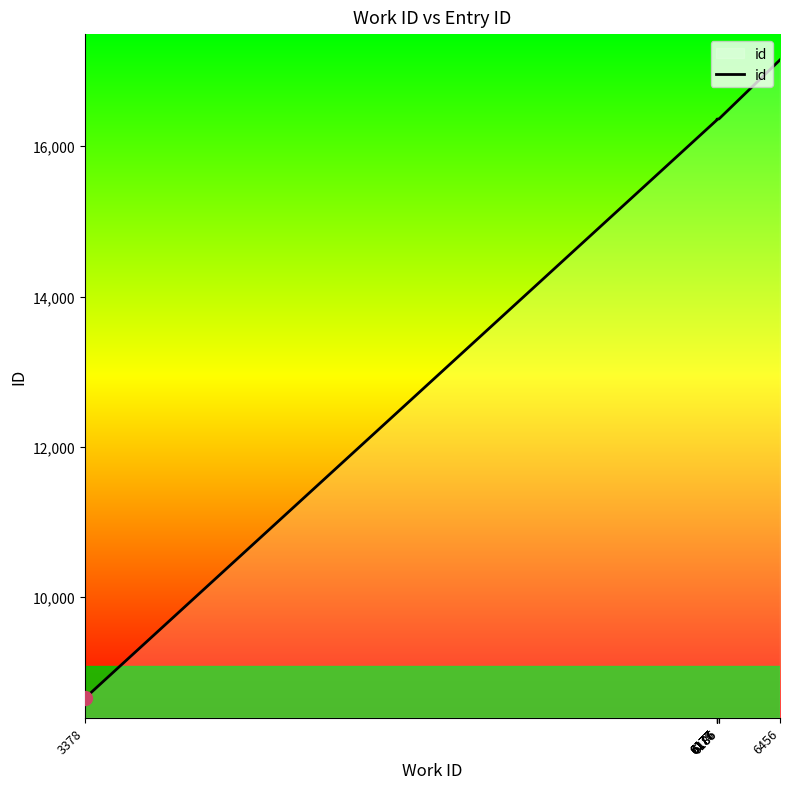

Which label corresponds to the largest value in the chart?

6456